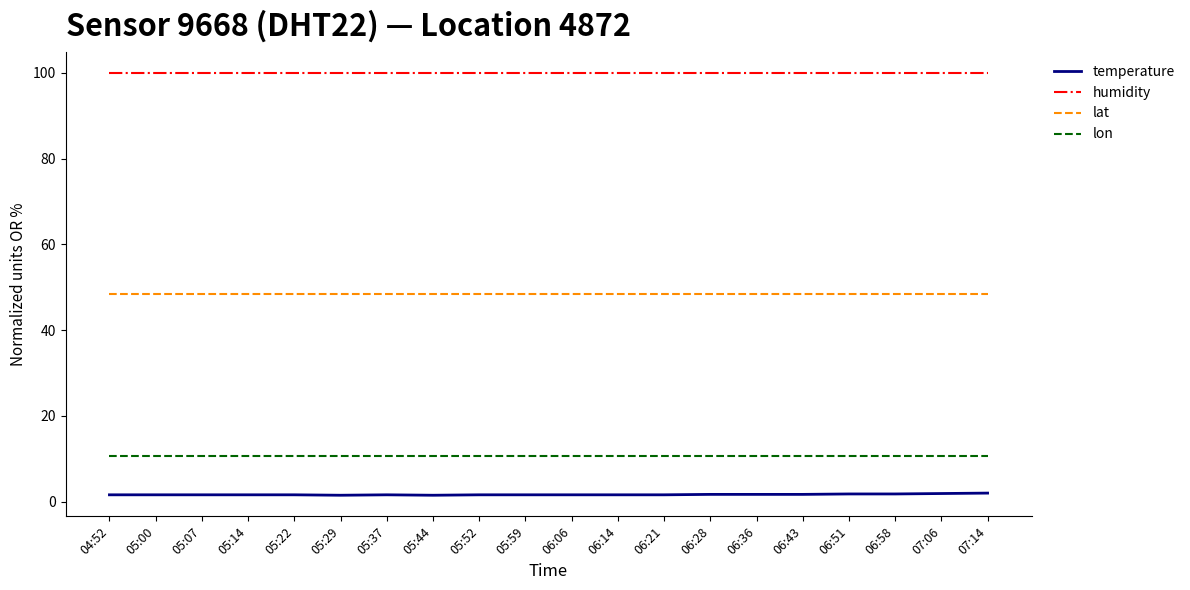

At 06:43, list the series in order from smallest to largest.

temperature, lon, lat, humidity